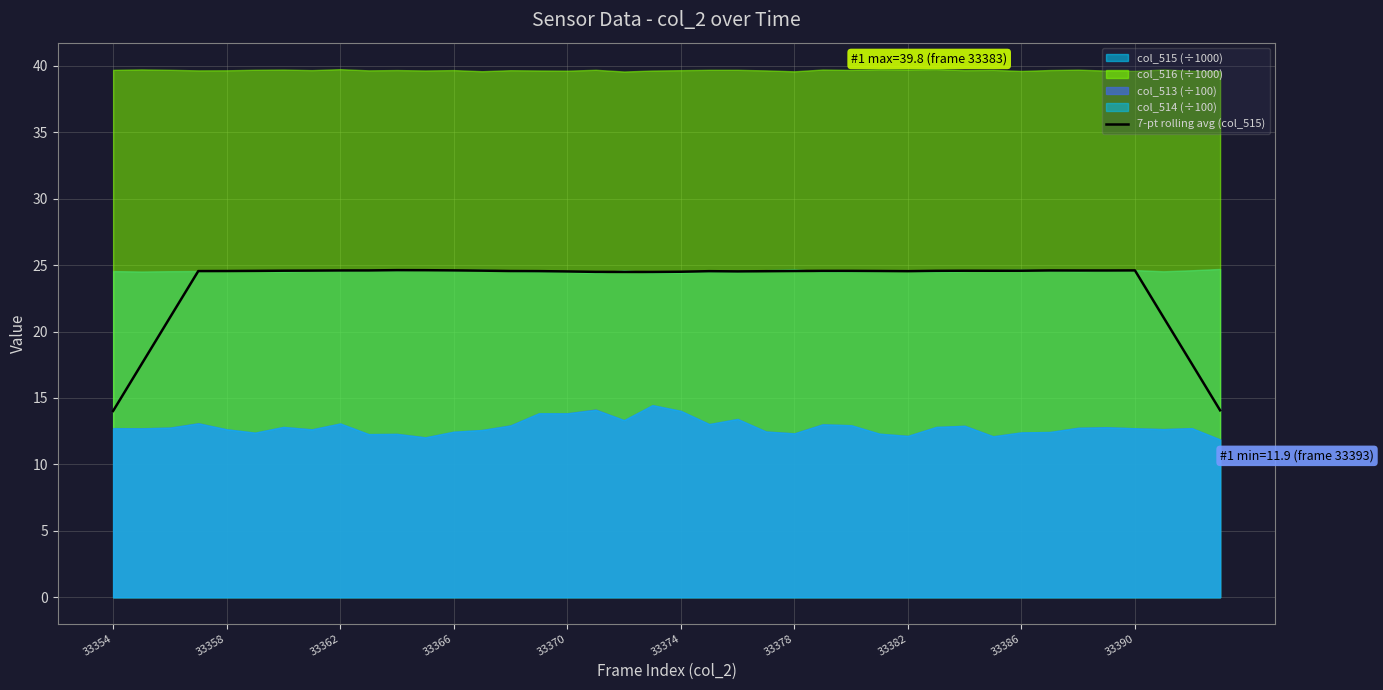

Is it true that 7-pt rolling avg (col_515) equals 24.6 at 33362?

True